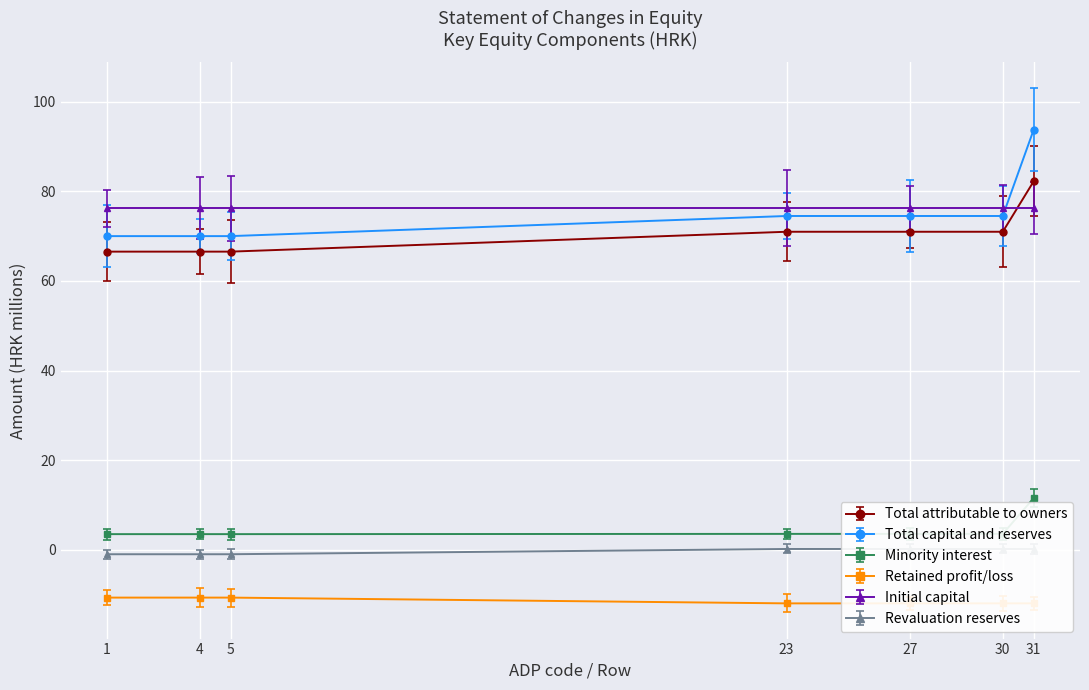

List the labels in order of Minority interest value, smallest first.

1, 4, 5, 23, 27, 30, 31